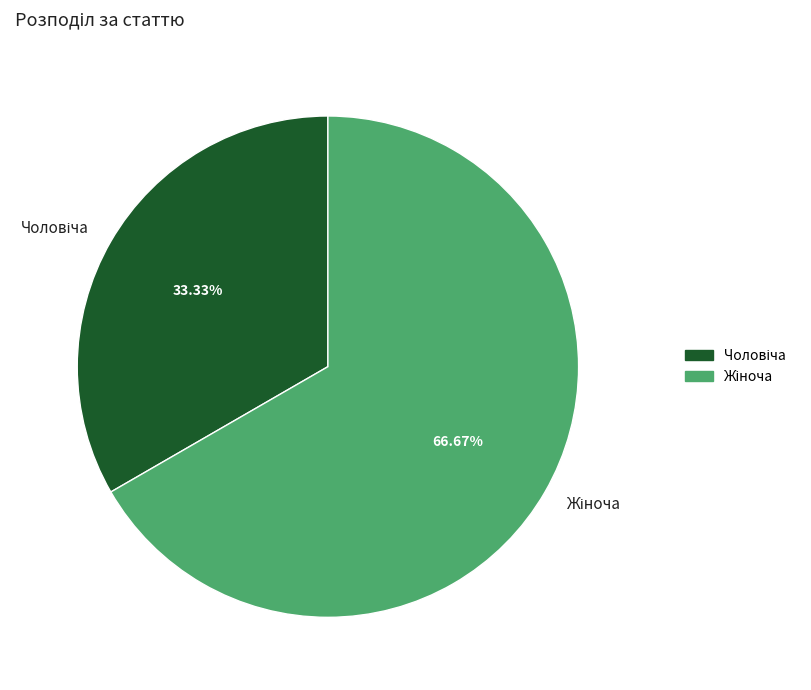

Is there a majority slice in this chart?

Yes